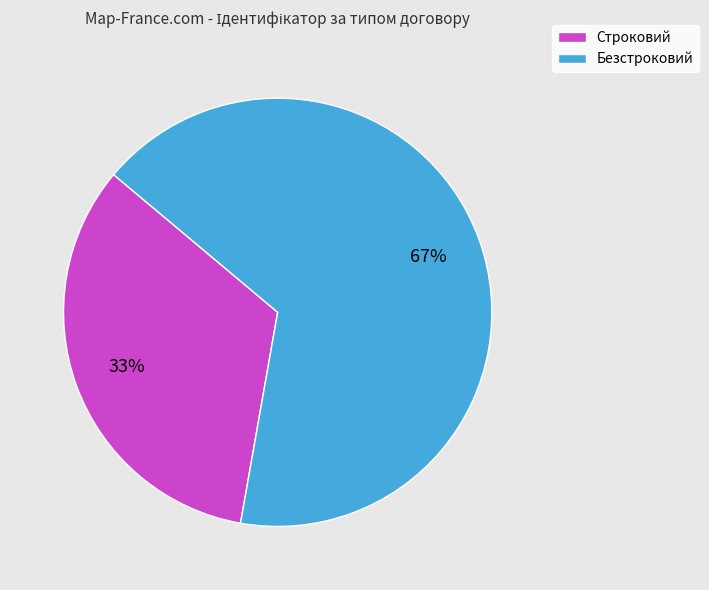

To the nearest percent, what is the average slice percentage?

50%